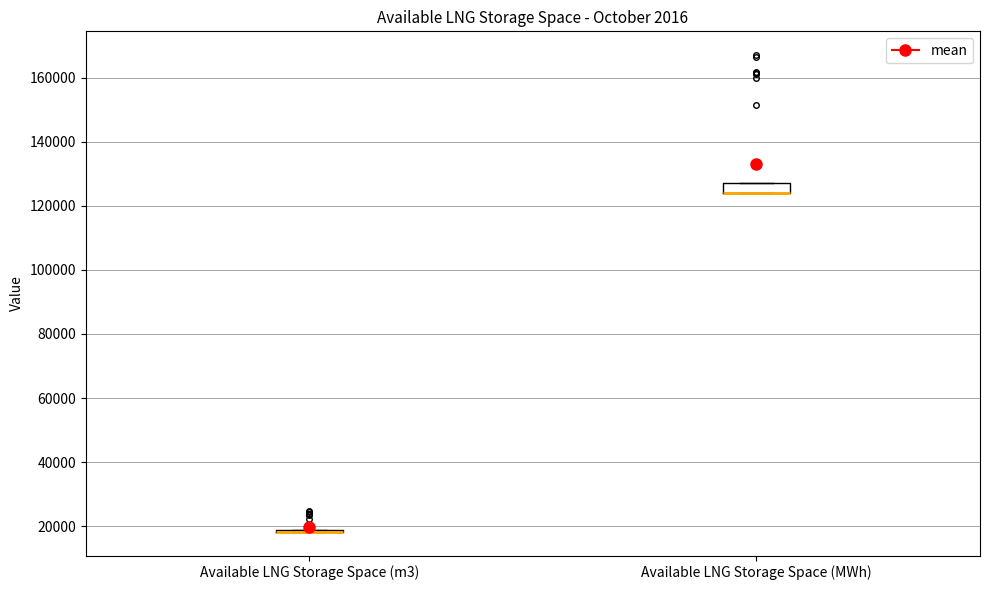

Which box is the tallest, from its lower edge to its upper edge?

Available LNG Storage Space (MWh)